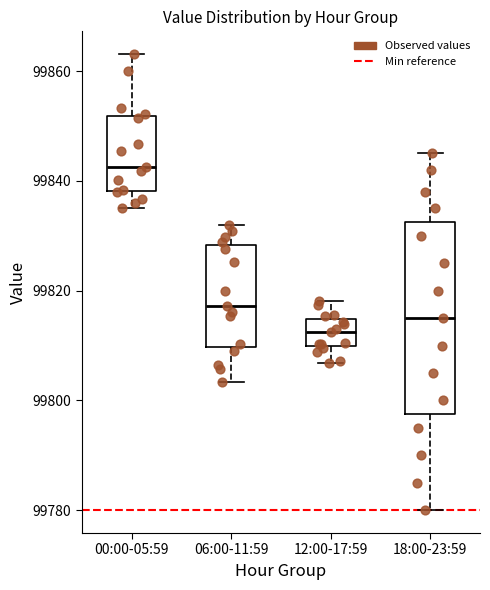

Where is the upper edge of the box for 00:00-05:59 on the y-axis? The values are not printed on the chart, so give them approximately, as read against the axis.

99852